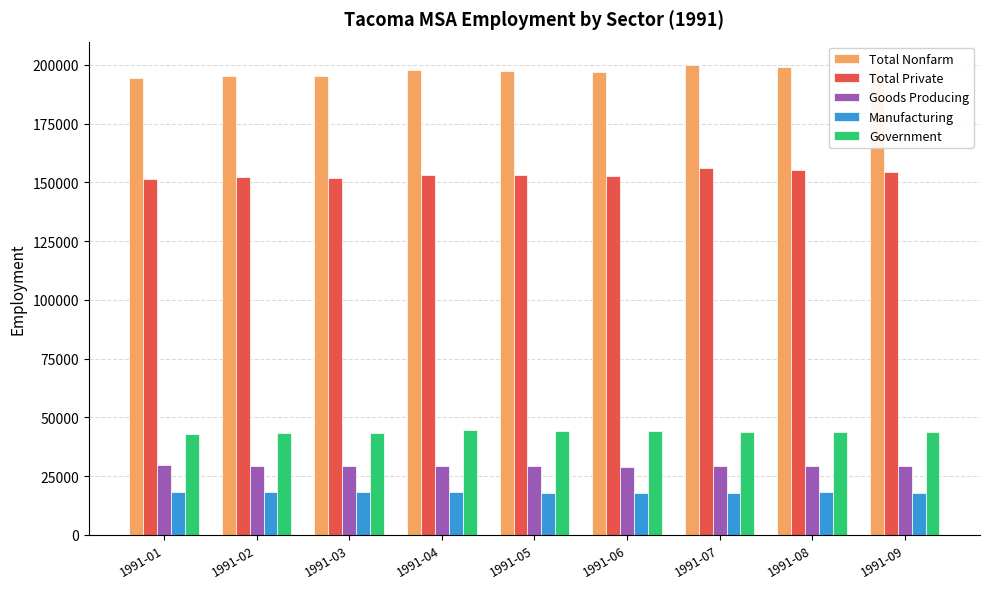

What is the total value across all series at 1991-08?

445400